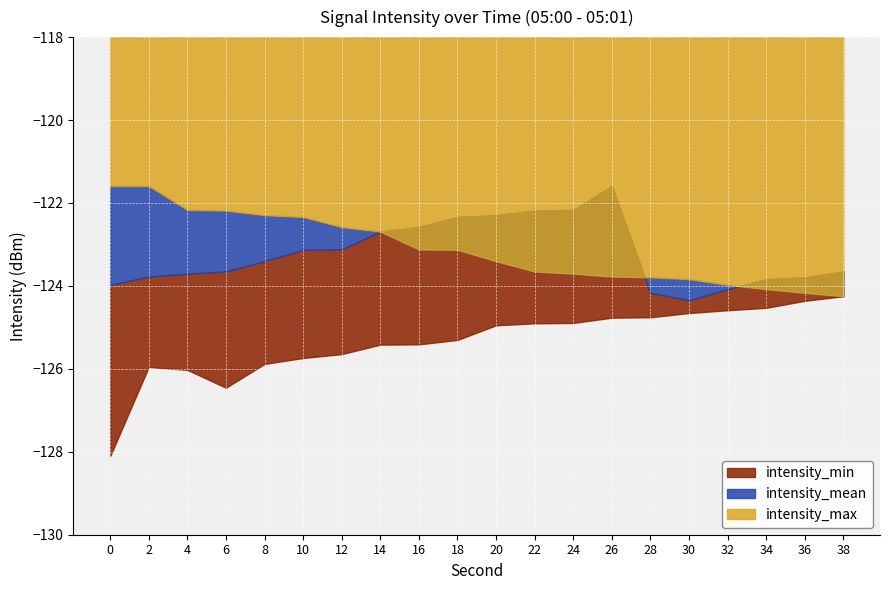

Where is intensity_min nearest to the value -126?

4